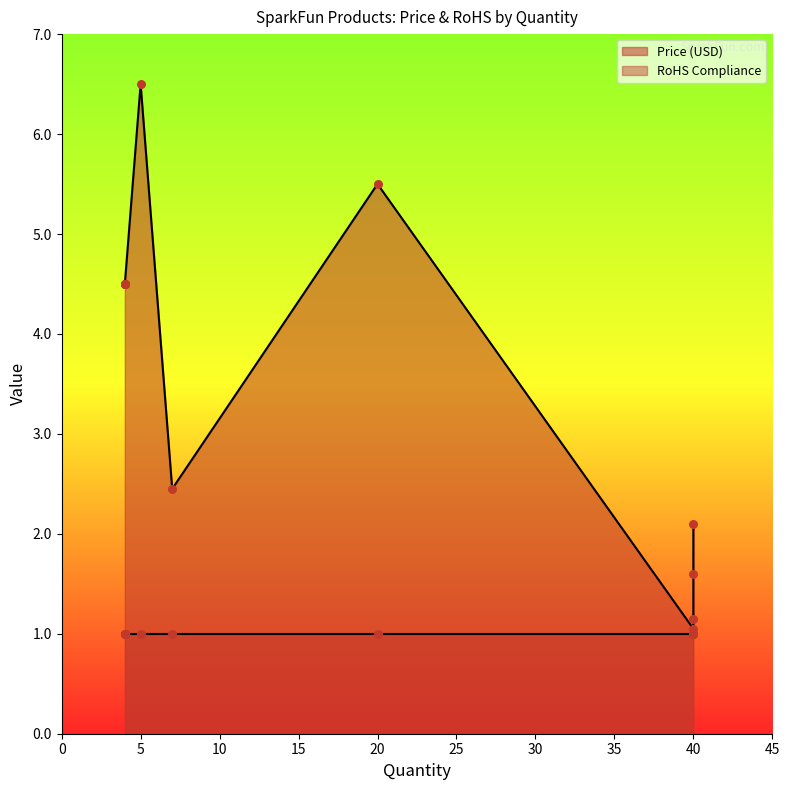

Is the value of Price (USD) at COM-09806 greater than the value of RoHS Compliance at COM-11120?

Yes